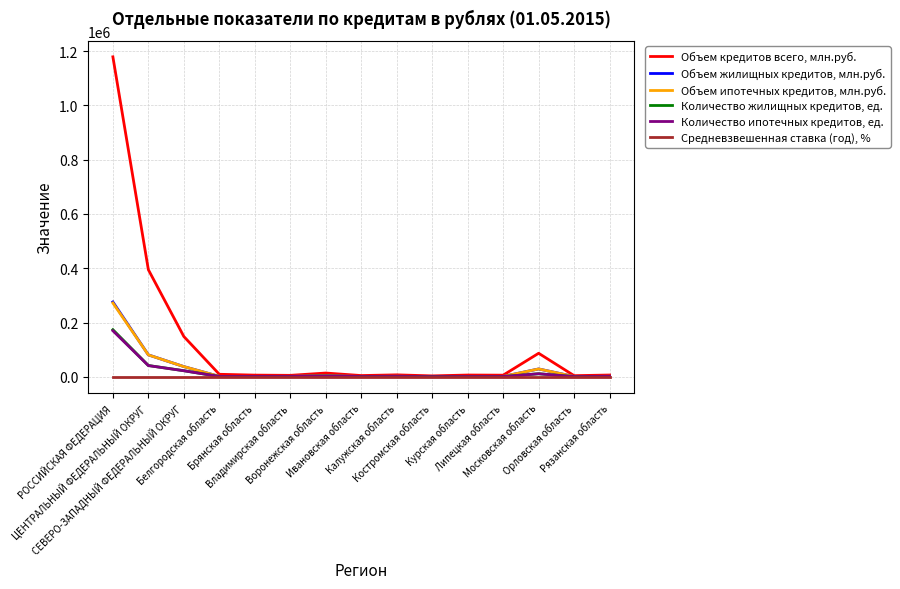

What is the greatest value displayed?

1178577.0